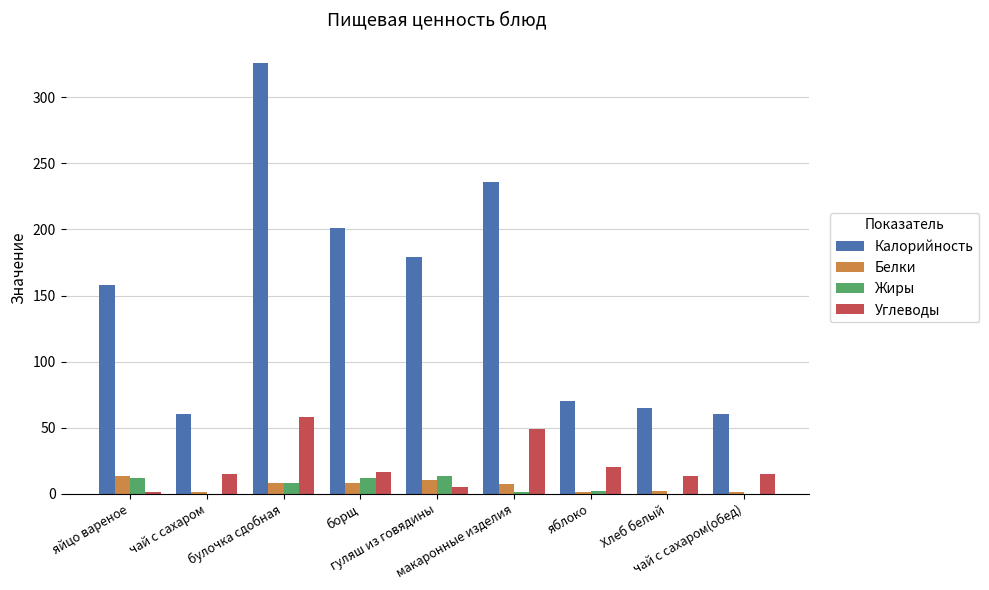

Is the value of Углеводы at макаронные изделия greater than the value of Белки at чай с сахаром(обед)?

Yes